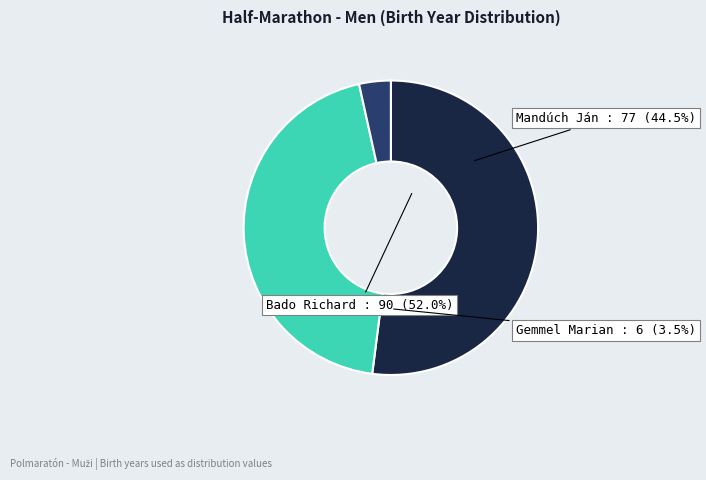

Does Bado Richard represent more than half of the total?

Yes